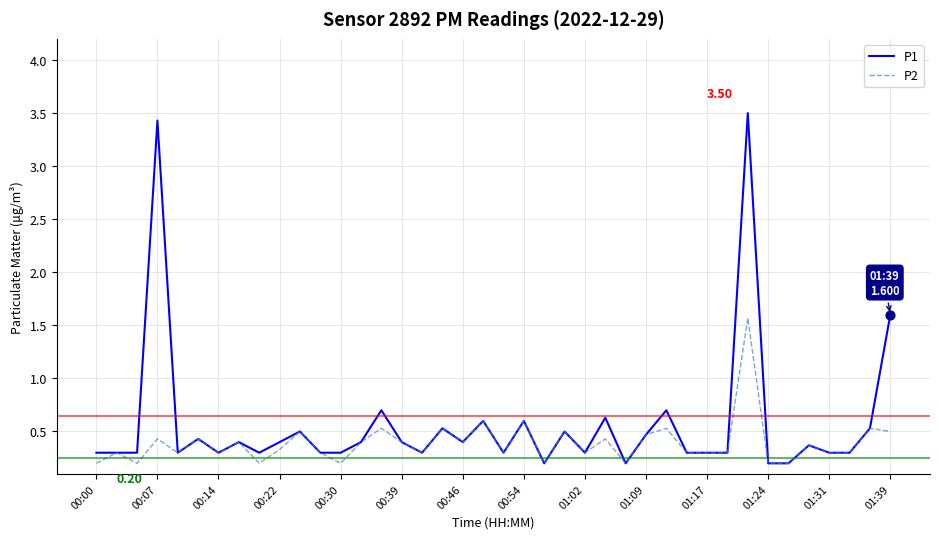

Which series has the widest spread of values?

P1